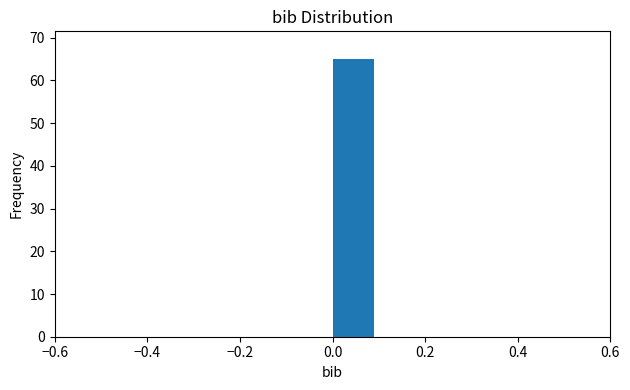

Which range on the x-axis has the tallest bar?

0.0 to 0.1